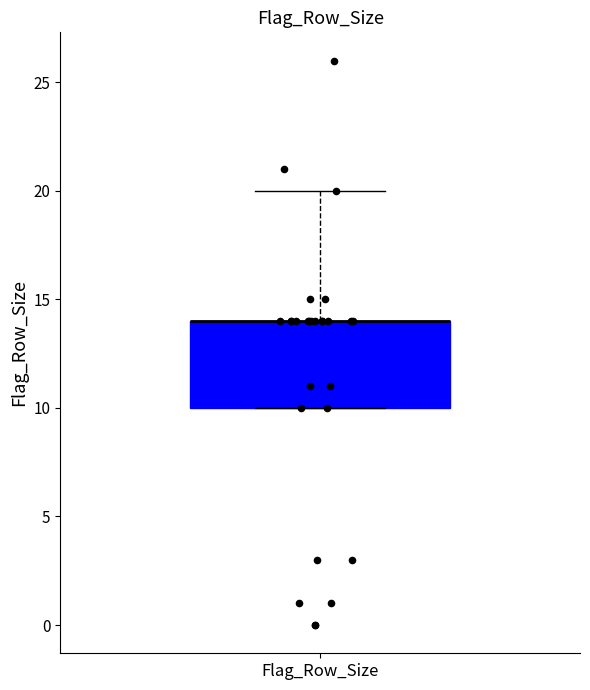

Read this box plot against the y-axis: the position of the median line, the range covered by the box, and the ends of both whiskers. The values are not printed on the chart, so give them approximately, as read against the axis.

median 14 (drawn on the box's upper edge), box 10 to 14, whiskers 10 to 20